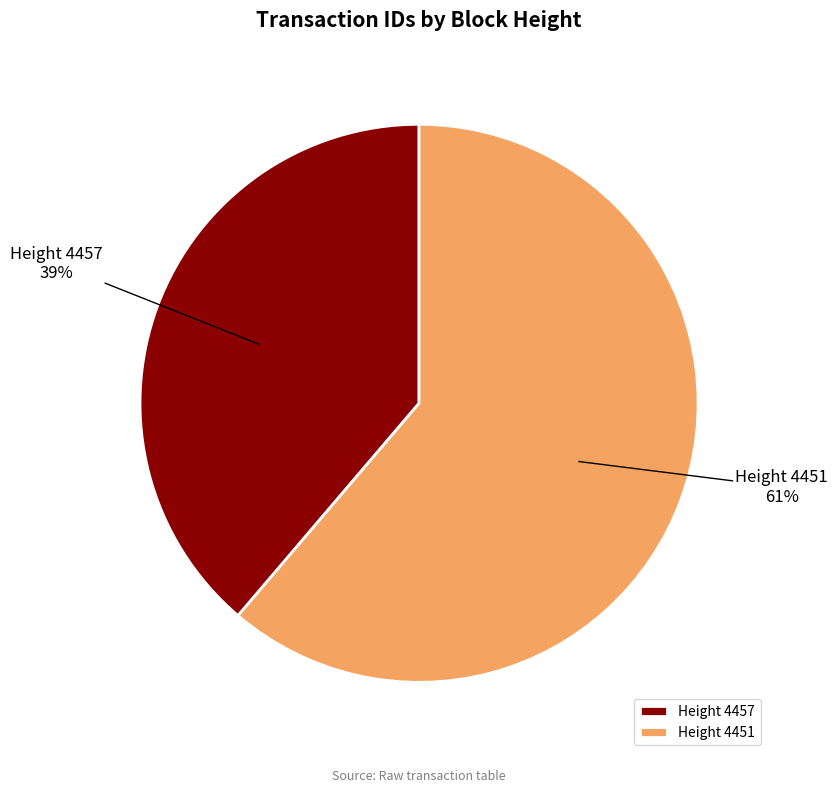

Is the sum of Height 4451 and Height 4457 greater than half?

Yes